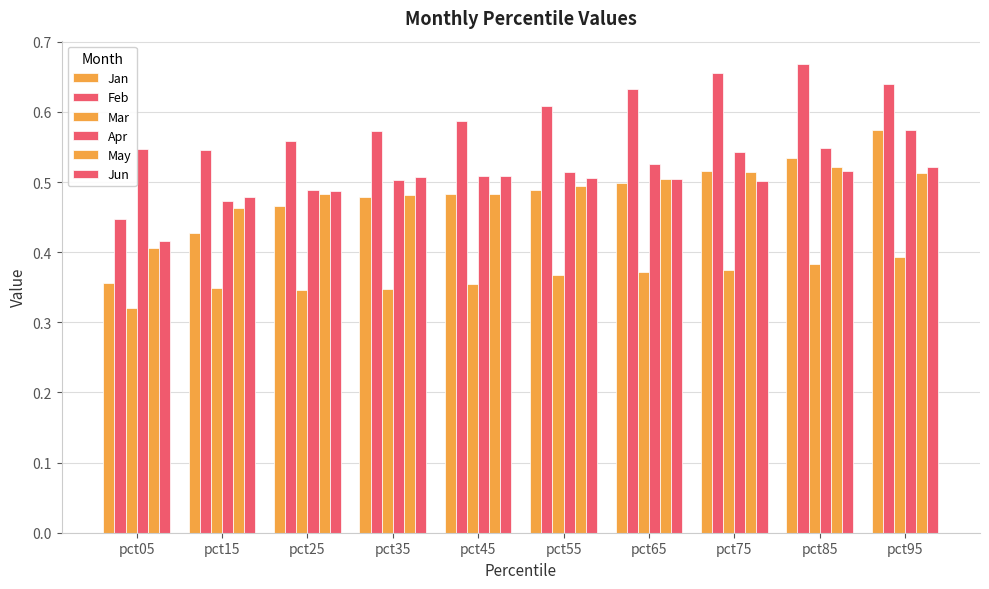

At which category is the sum across all series the highest?

pct95